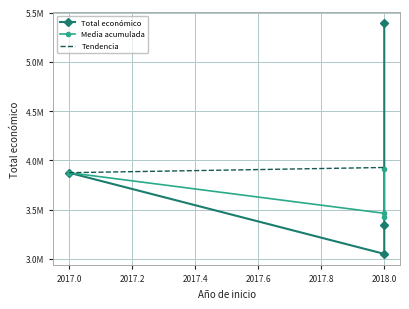

What is the highest value of the Total económico series?

5390598.0